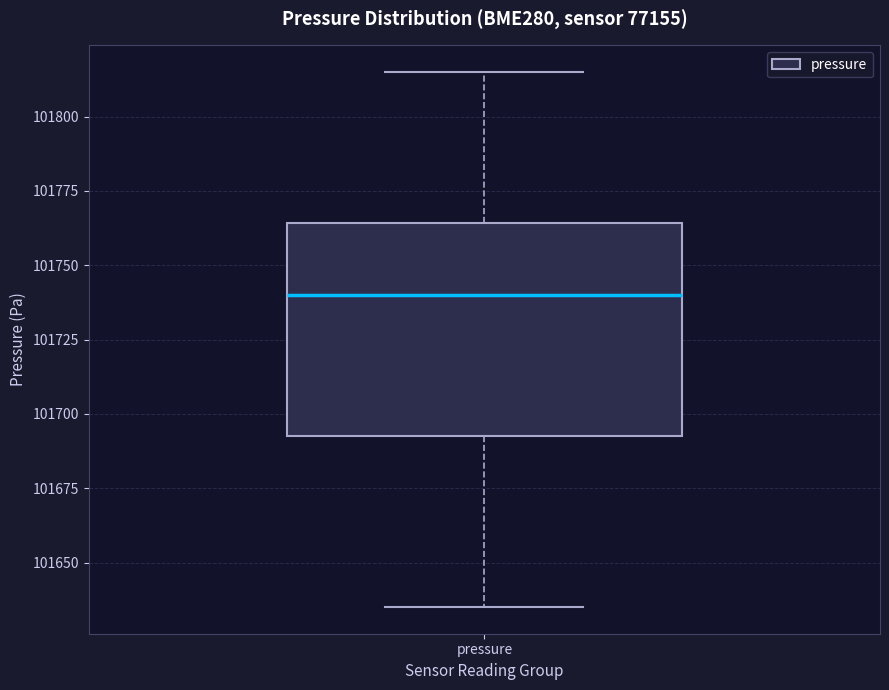

Where does the upper whisker of the box for pressure end on the y-axis? The values are not printed on the chart, so give them approximately, as read against the axis.

101815